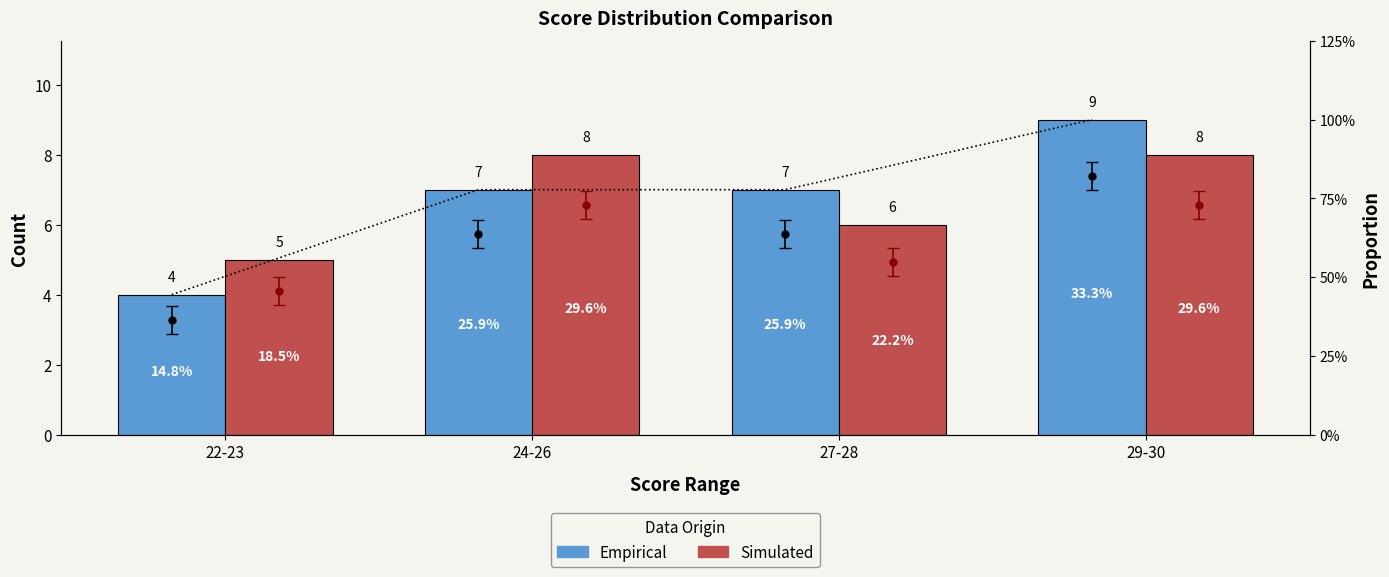

What is the greatest value displayed?

9